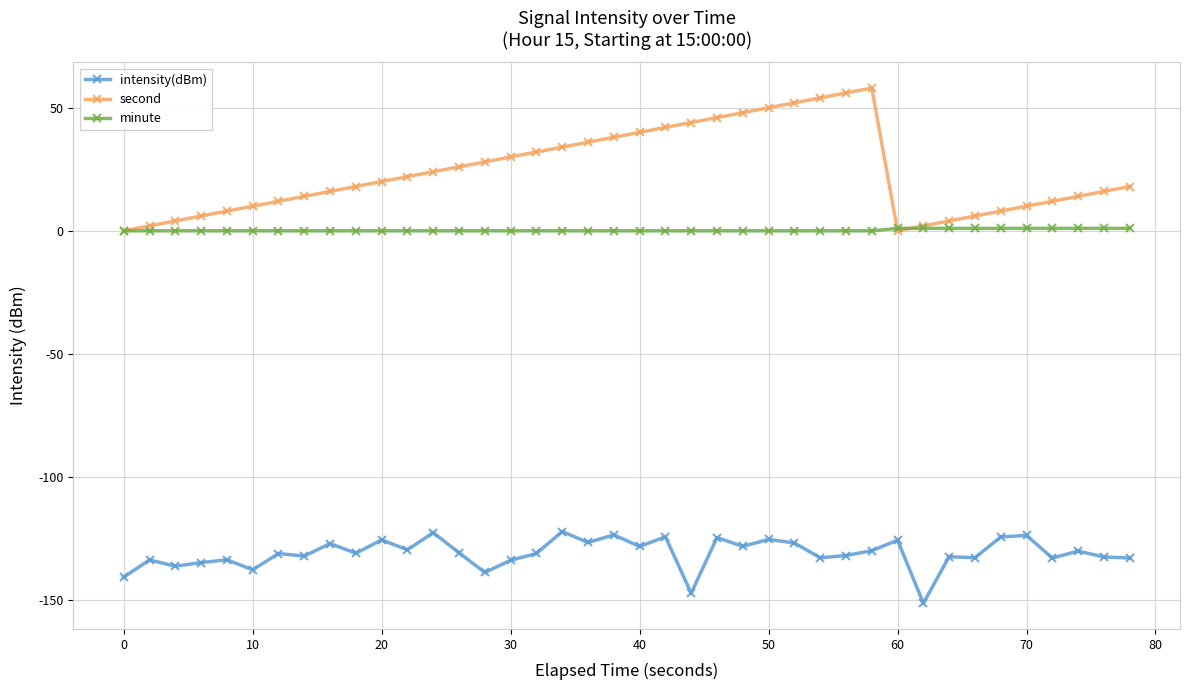

True or false: second and intensity(dBm) intersect in this chart.

False